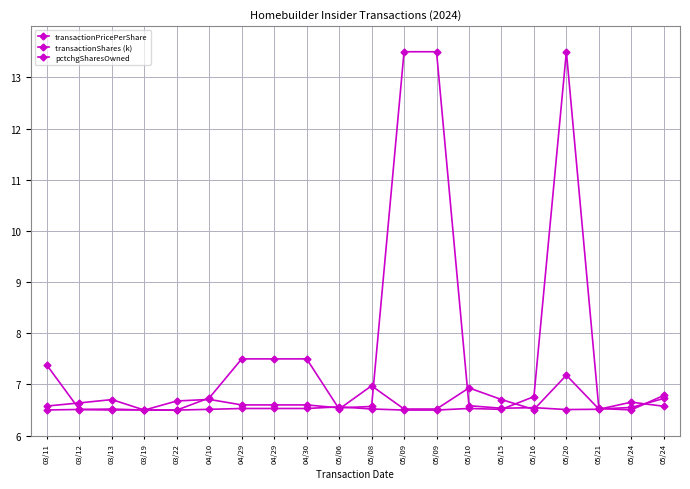

Rank the series by their average value, from highest to lowest.

transactionPricePerShare, transactionShares (k), pctchgSharesOwned